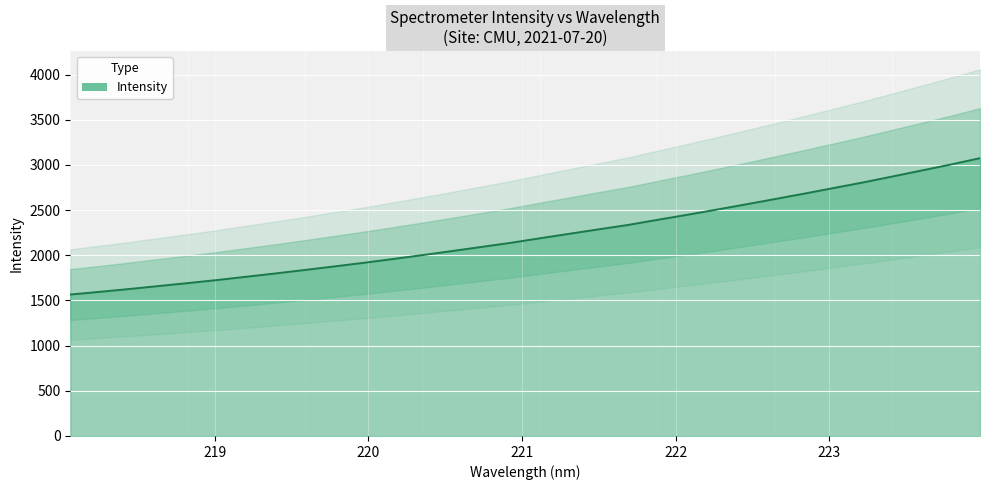

What is the difference between the second highest and minimum values?

1438.9